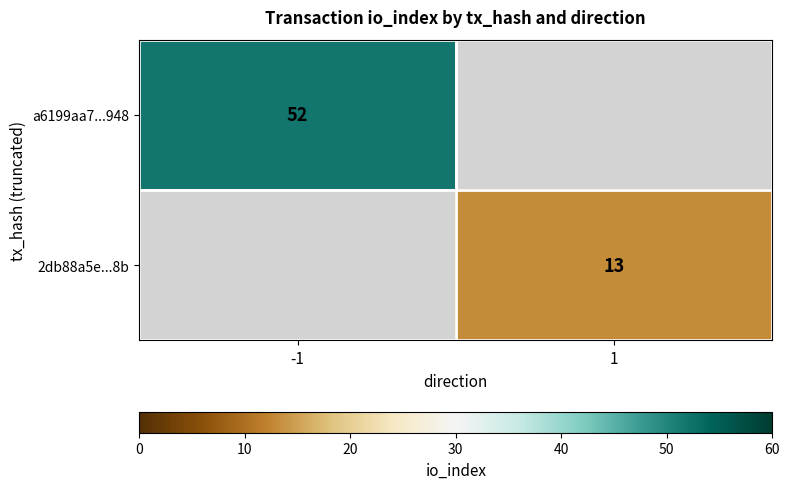

At how many categories does at least one series exceed 30?

1